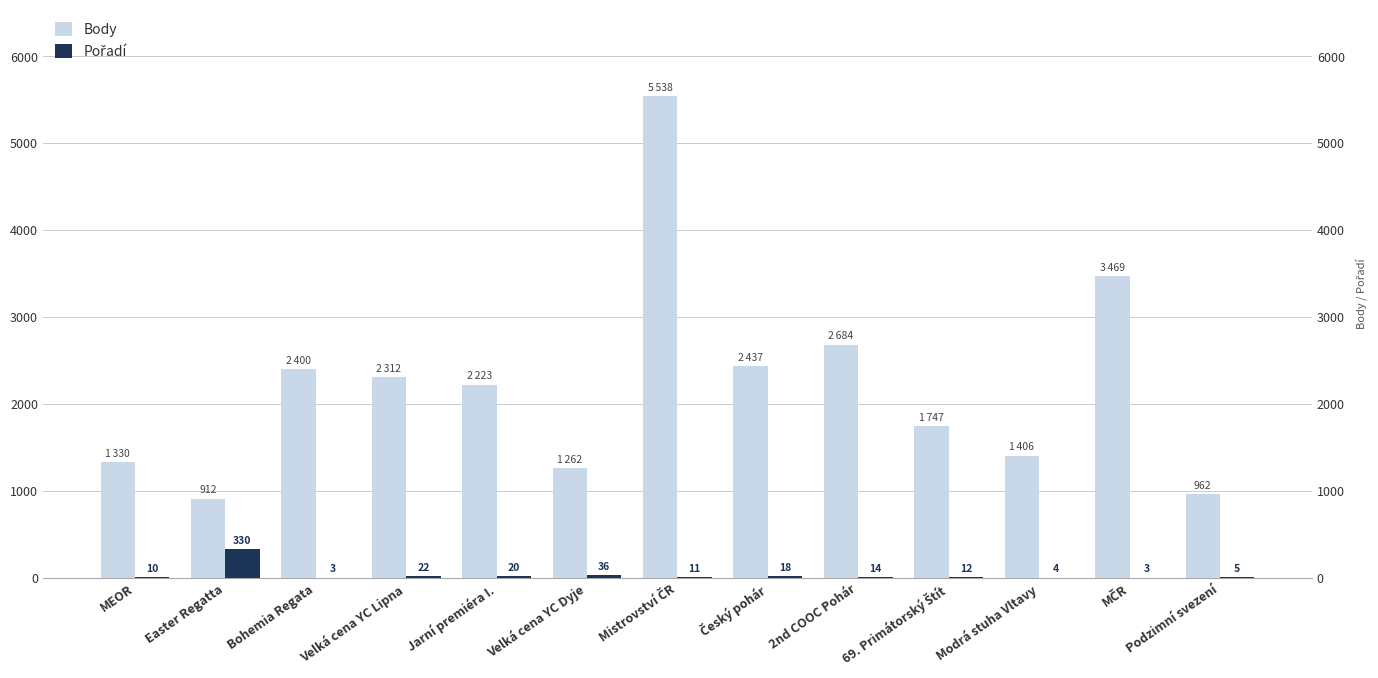

What is the minimum value shown in the chart?

3